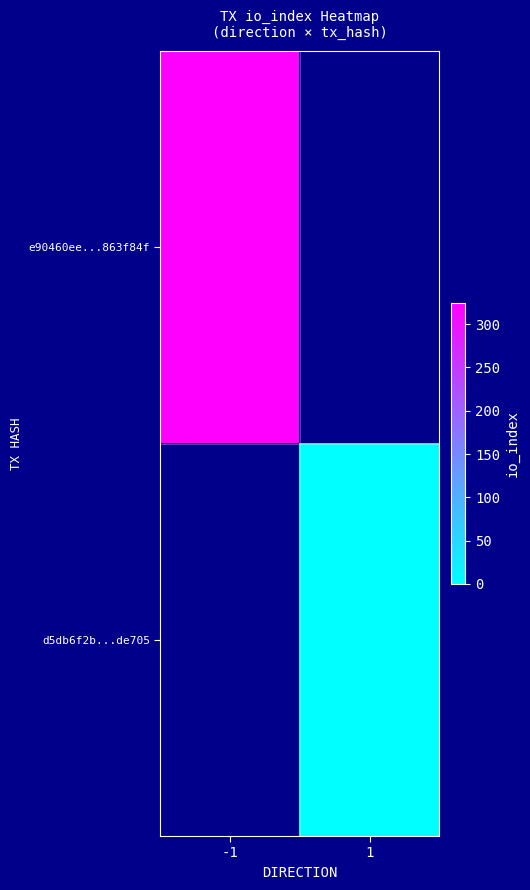

Is the value of d5db6f2b...de705 at 1 greater than the value of e90460ee...863f84f at 1?

No